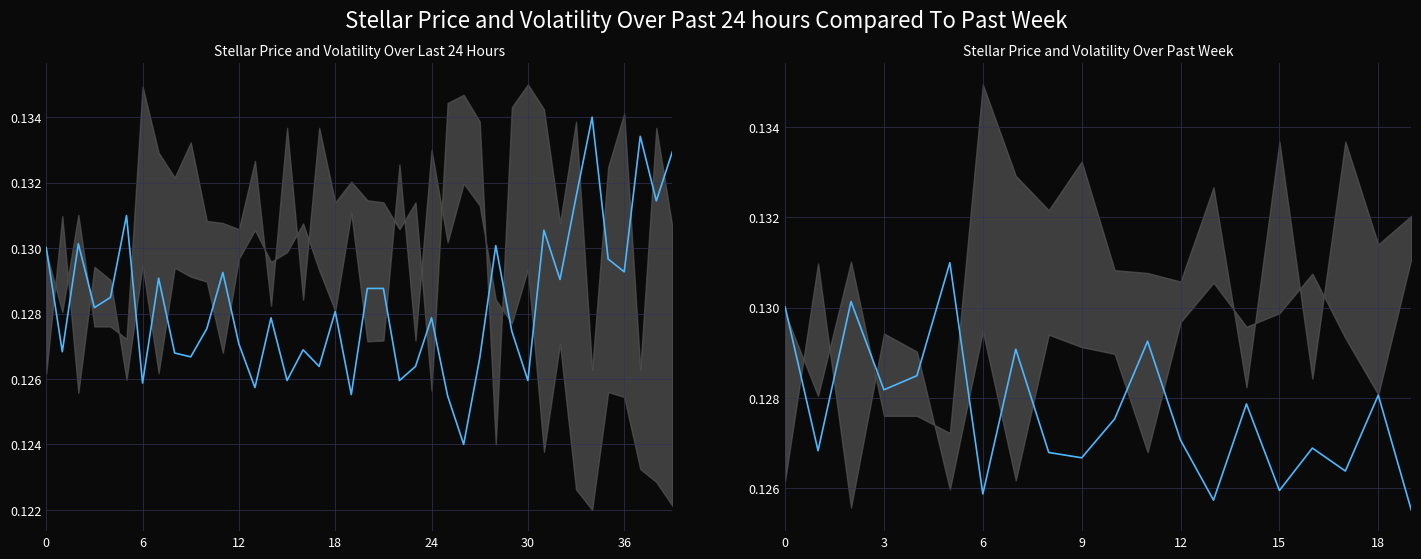

What is the minimum value shown in the chart?

0.1